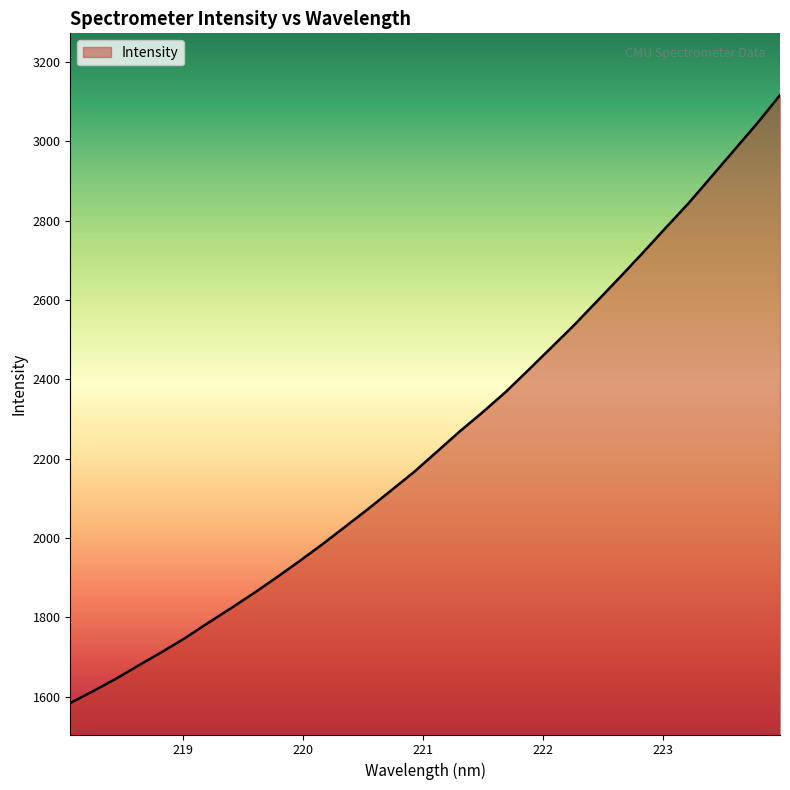

How many lines are shown in the chart?

1